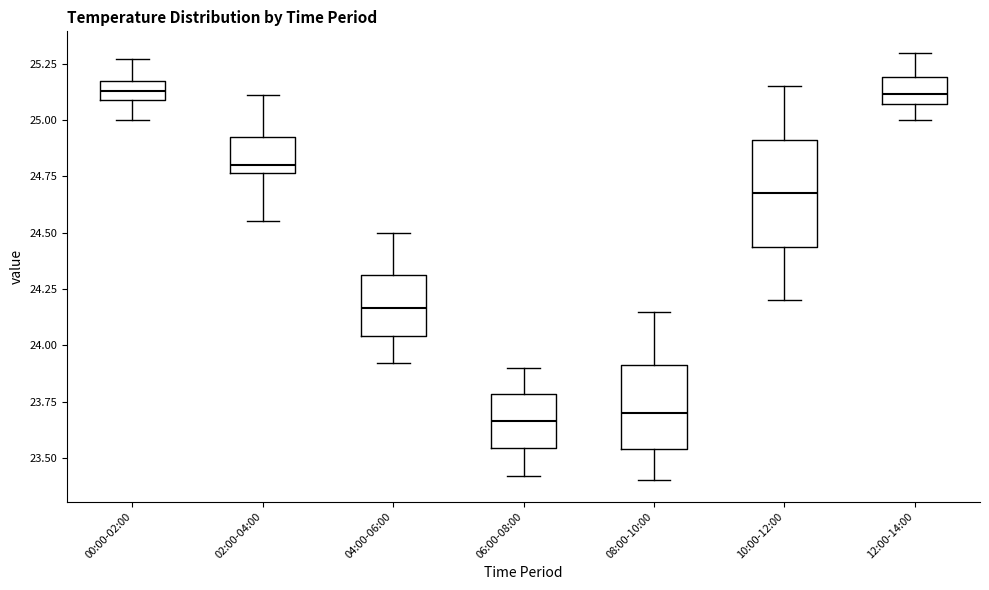

Where does the median line of the box for 04:00-06:00 sit on the y-axis? The values are not printed on the chart, so give them approximately, as read against the axis.

24.15